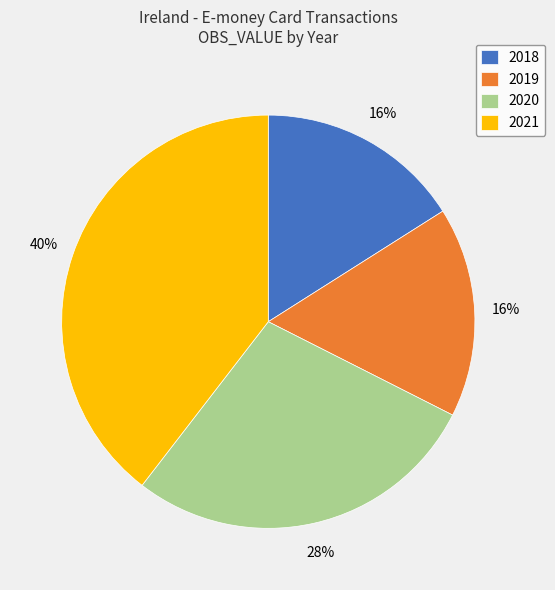

To the nearest percent, what is the difference between the largest and smallest slice percentages?

24%